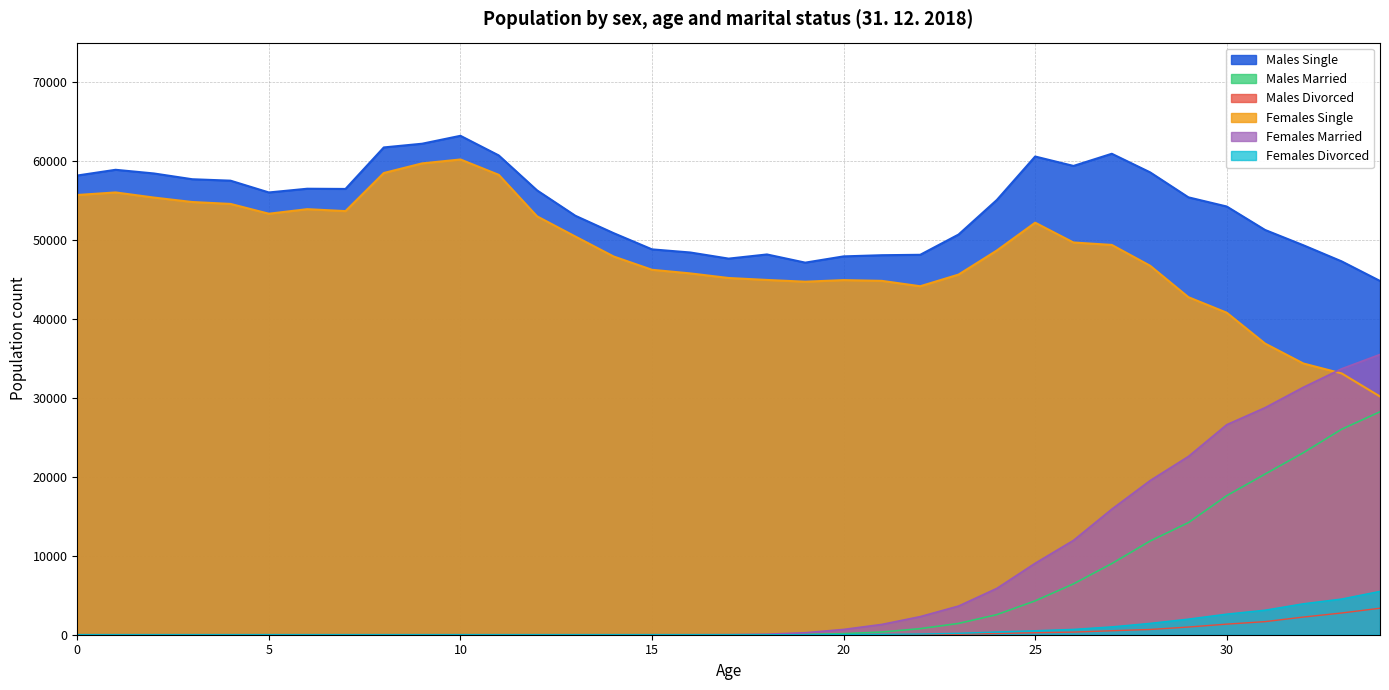

True or false: Females Single and Females Divorced intersect in this chart.

False